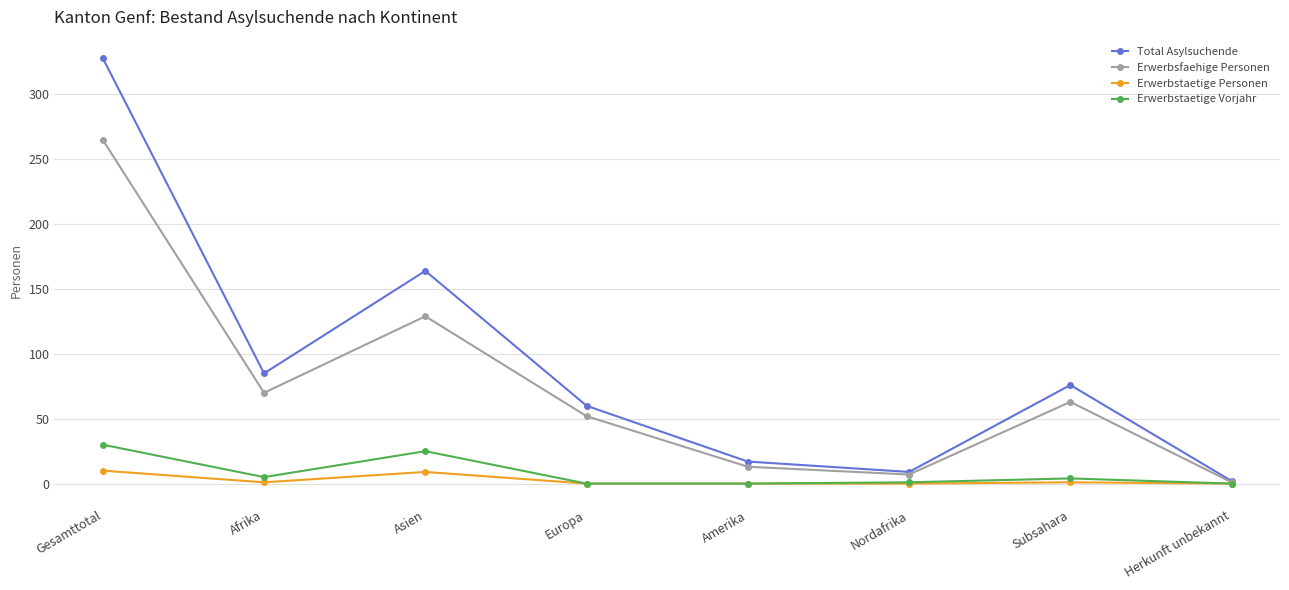

What is the label of the 7th point from the right?

Afrika